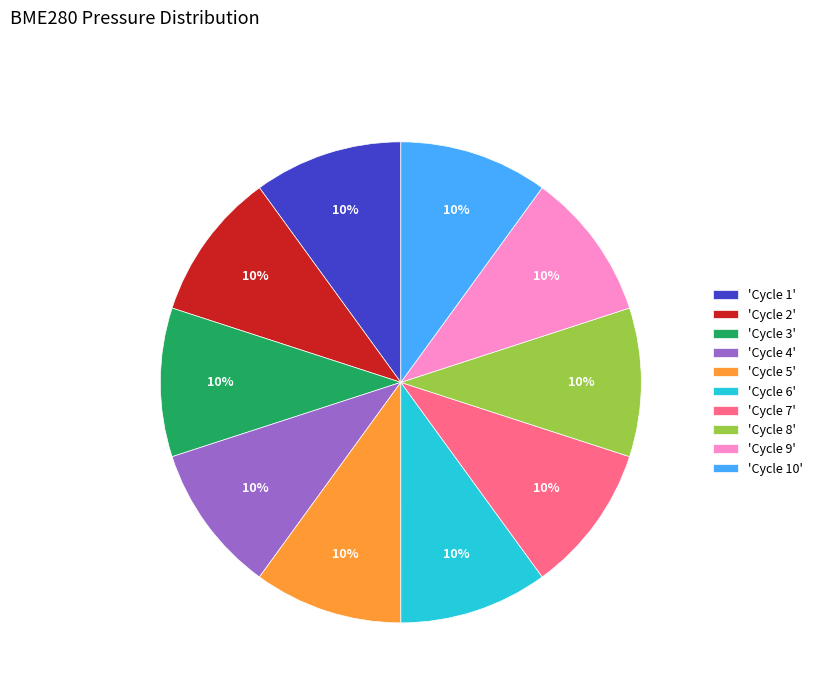

What is the ratio of the value at 'Cycle 1' to the value at 'Cycle 10'?

1.0